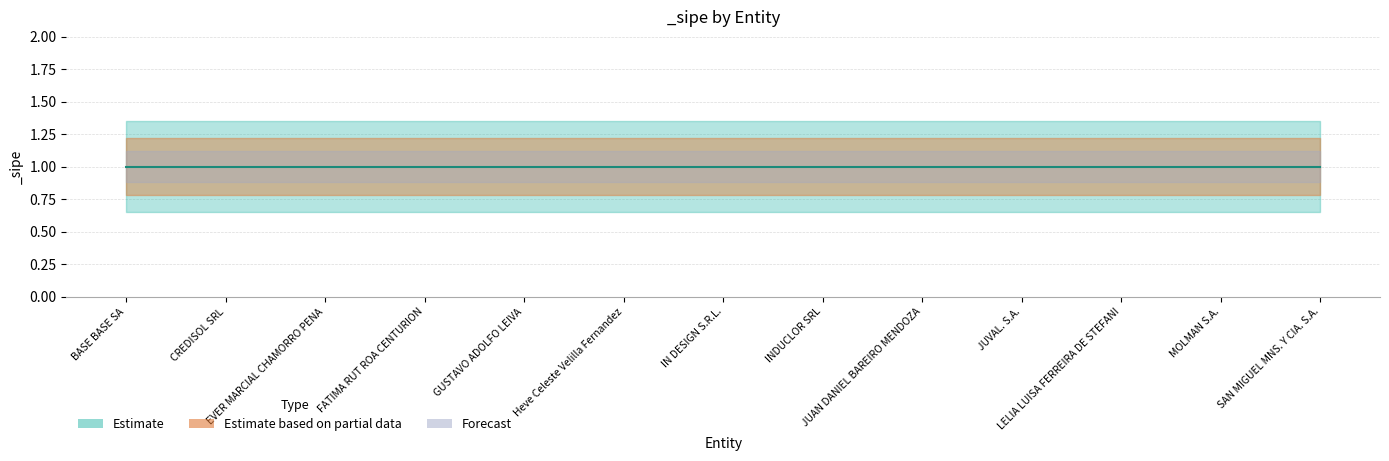

What is the lowest value of the Estimate based on partial data series?

0.8